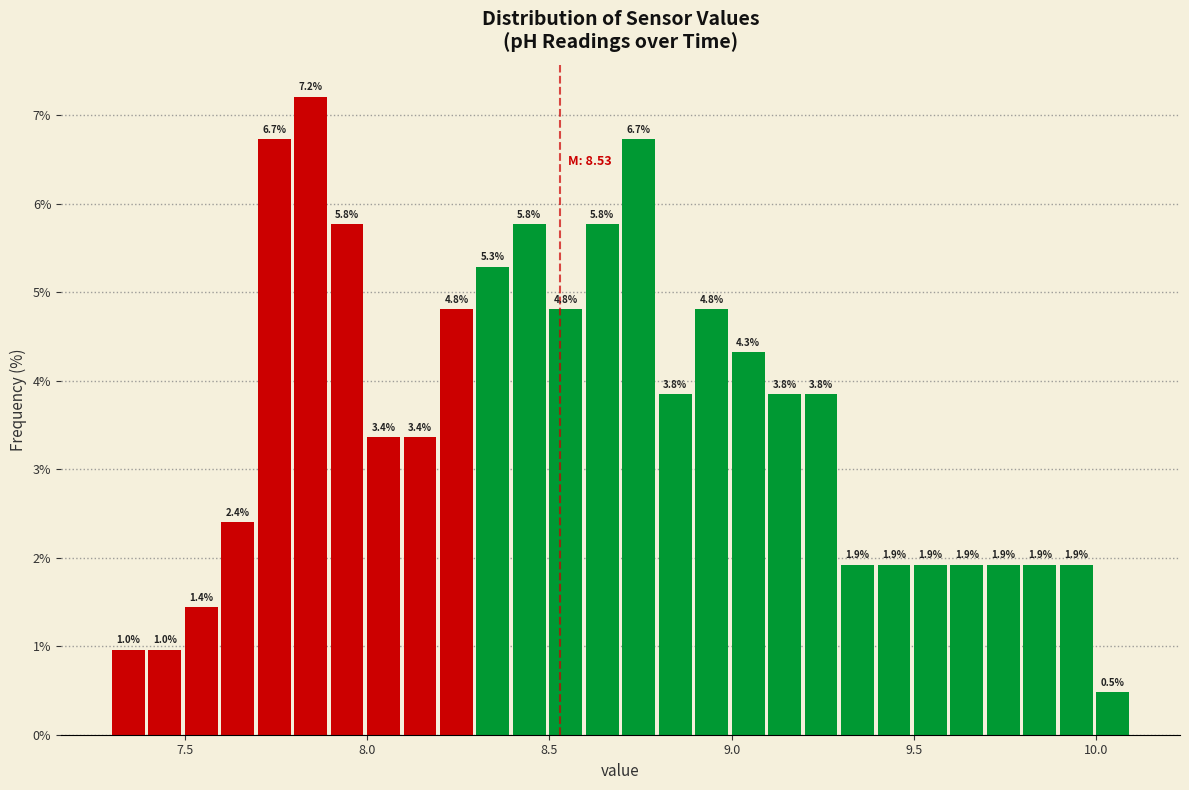

Around what value on the x-axis is the tallest bar? Give the approximate position of its centre, as read against the axis.

7.85